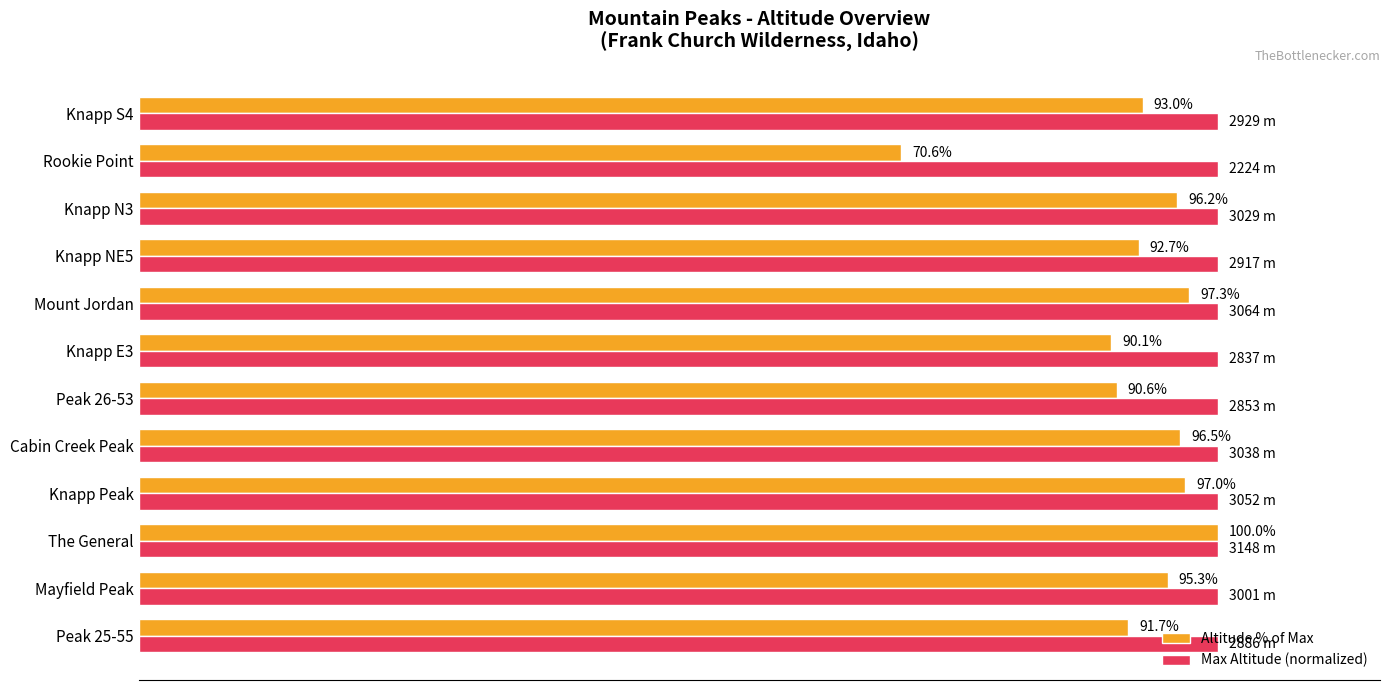

At which label does Altitude % of Max reach its peak?

The General